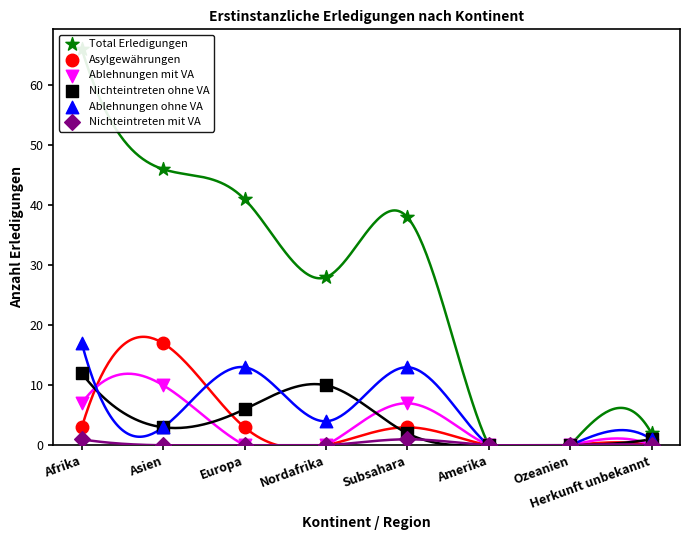

At which category is the sum across all series the highest?

Afrika